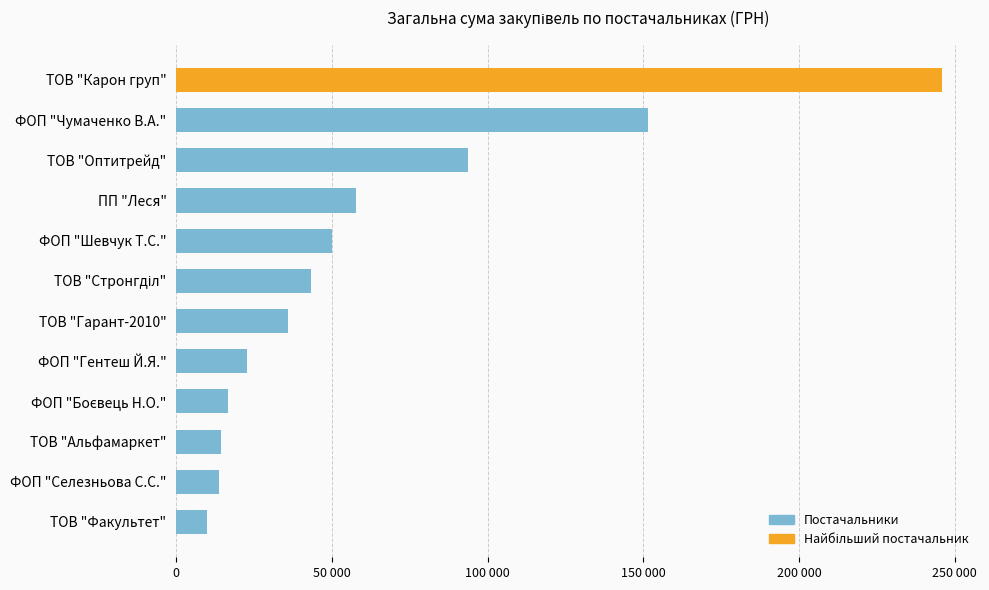

What is the difference between the maximum and minimum values?

235864.5